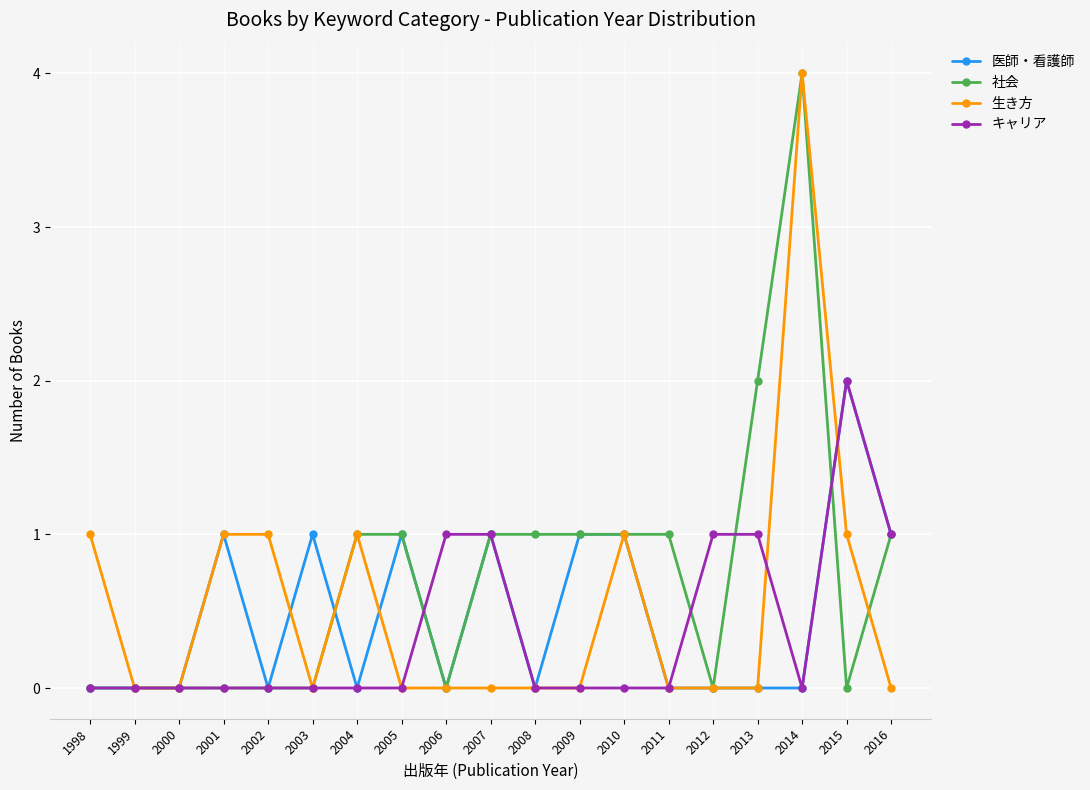

True or false: 生き方 has more than 1 points higher than both neighbors.

True